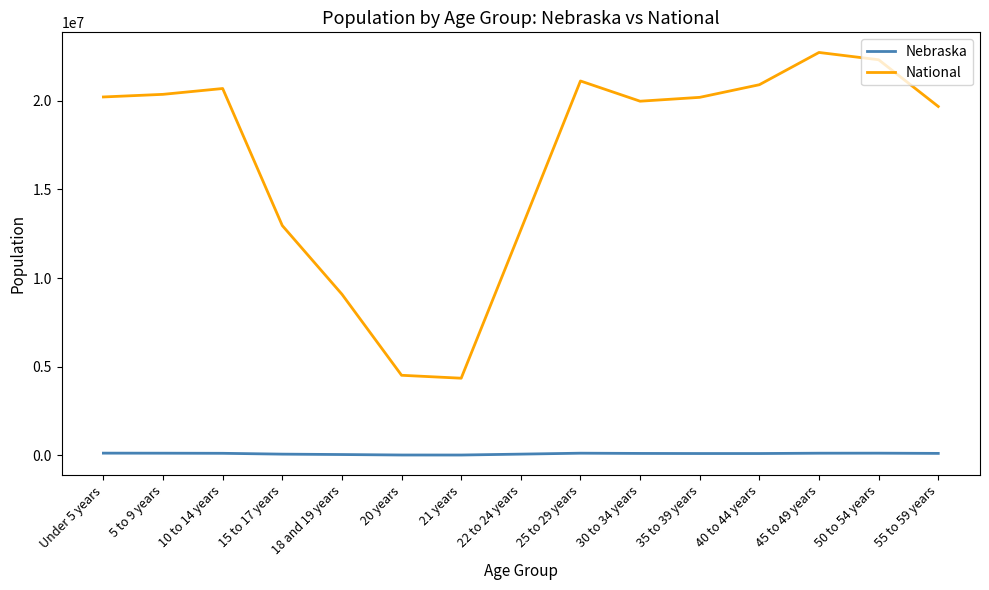

Which series has the largest total across all categories?

National